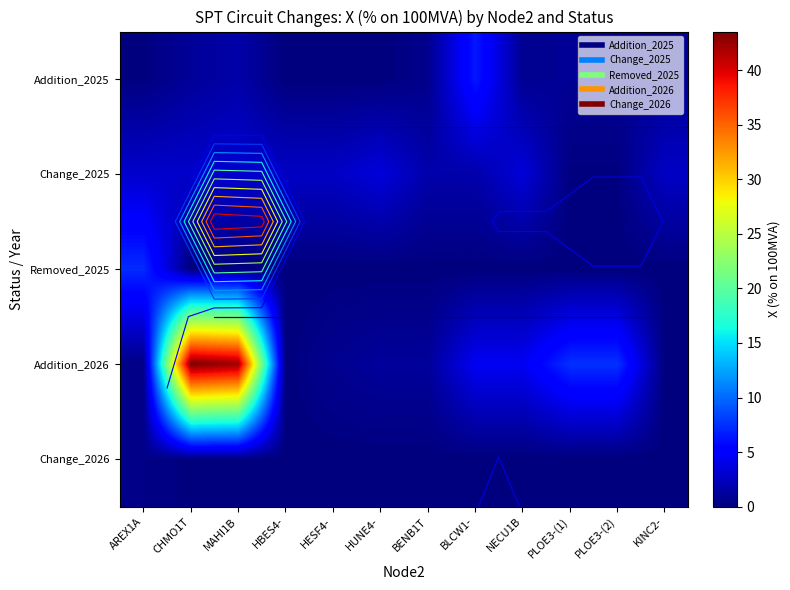

At which category is the sum across all series the highest?

CHMO1T